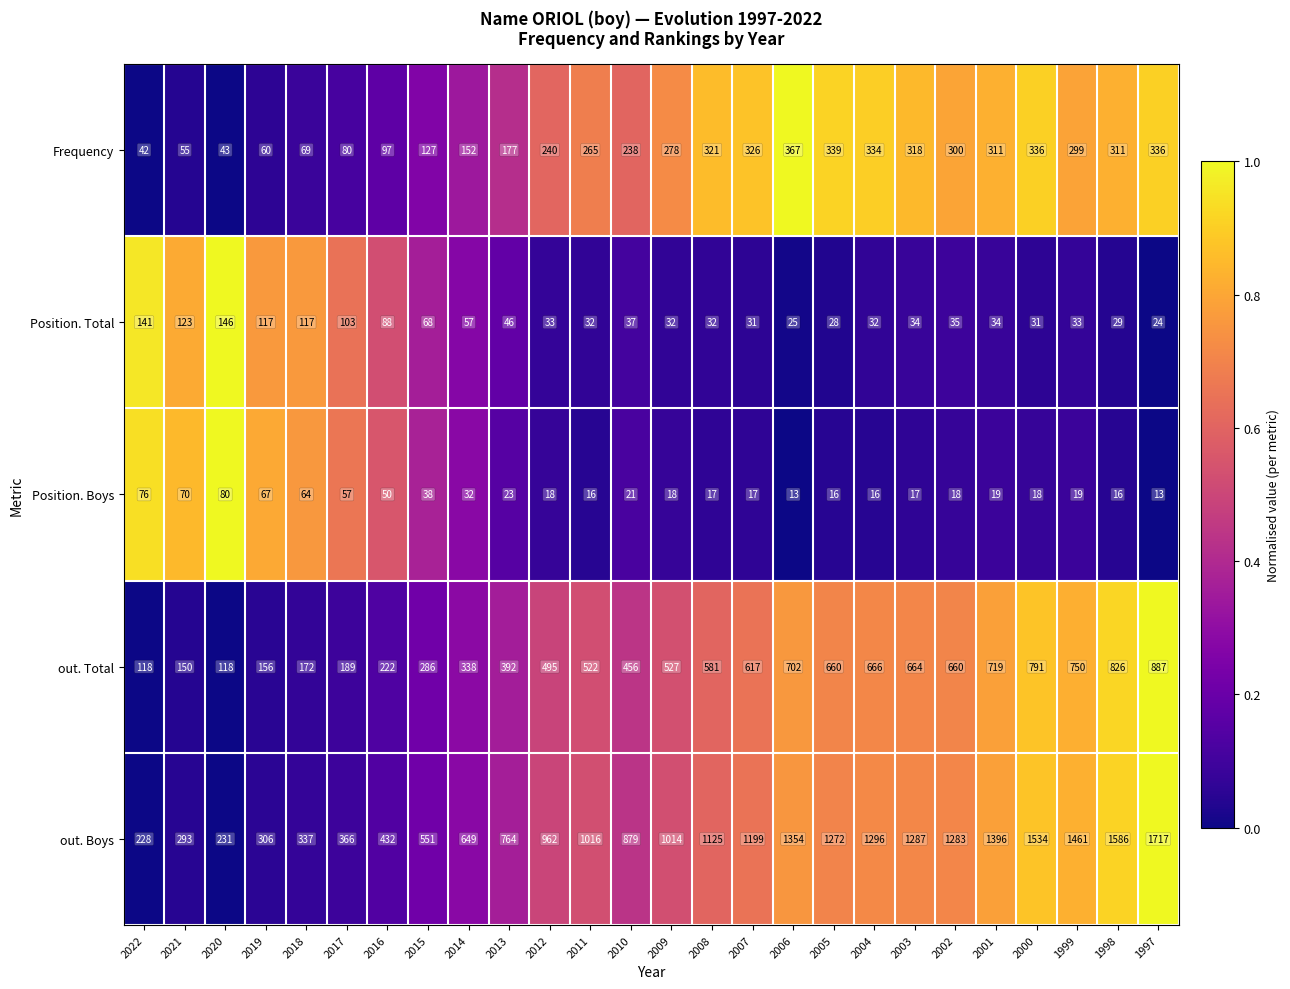

At 2017, list the series in order from largest to smallest.

out. Boys, out. Total, Position. Total, Frequency, Position. Boys